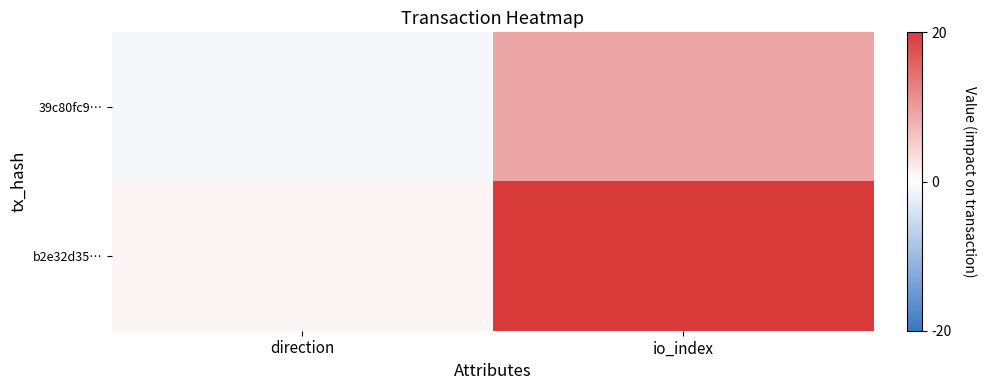

Which category has the highest value across all series?

io_index